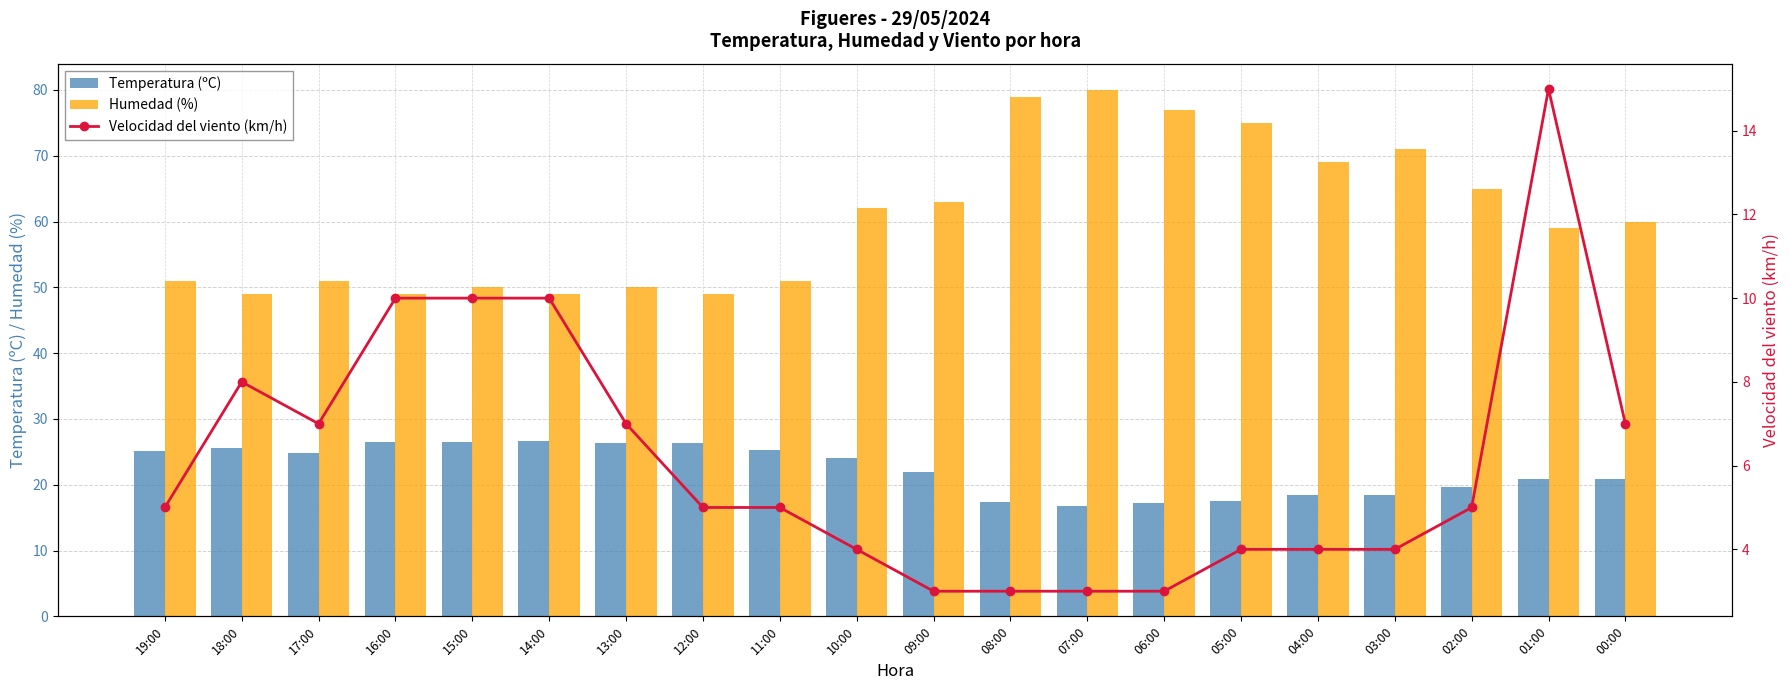

What is the sum of all Temperatura (ºC) values?

446.9